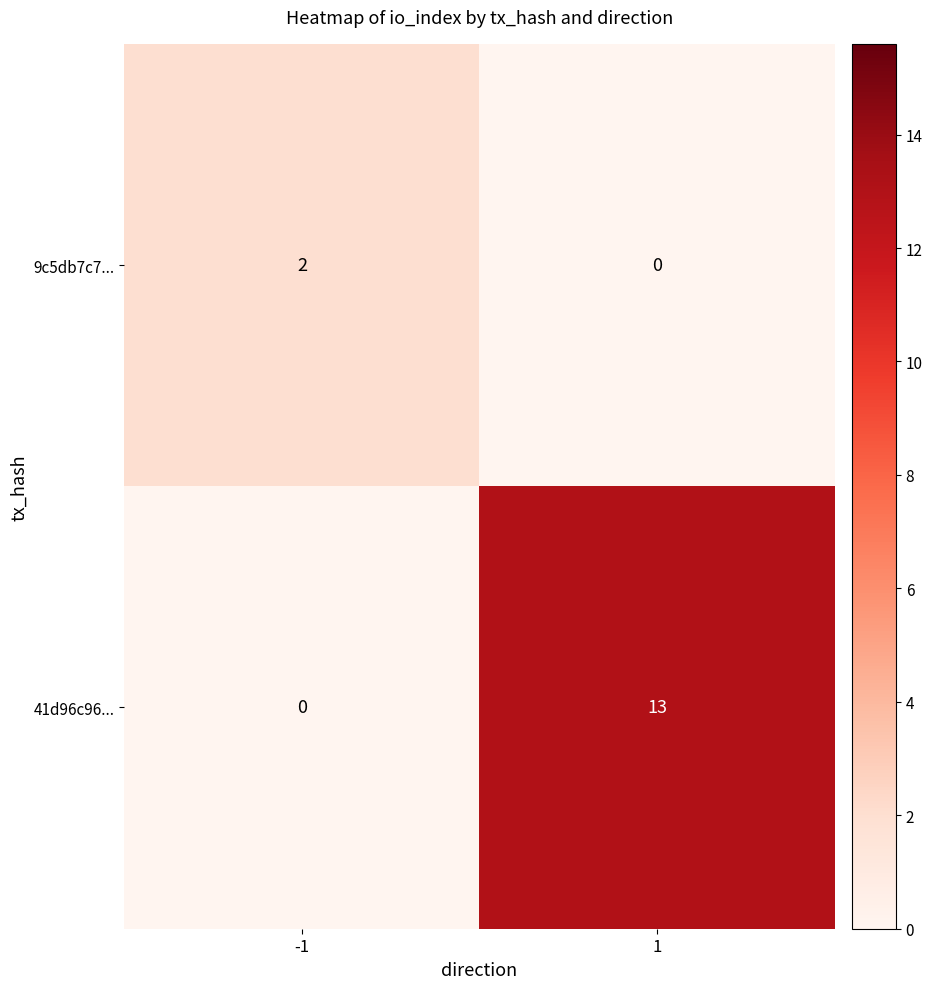

What is the difference between the maximum and minimum values in the 41d96c96... series?

13